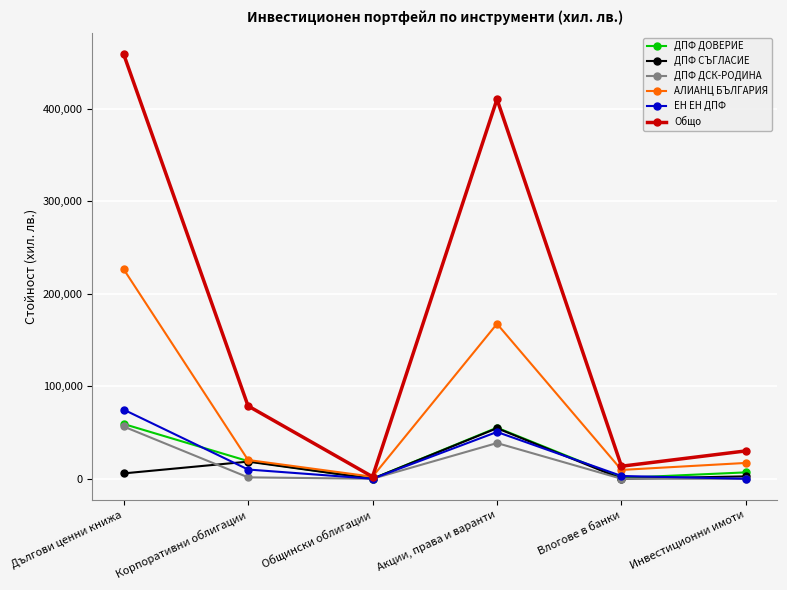

What is the highest value of the Общо series?

459247